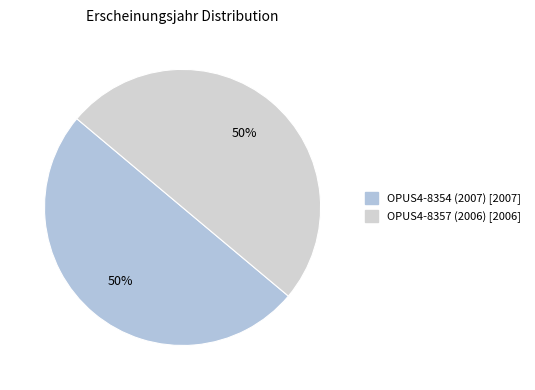

Which slice represents more than half of the pie?

OPUS4-8354 (2007)